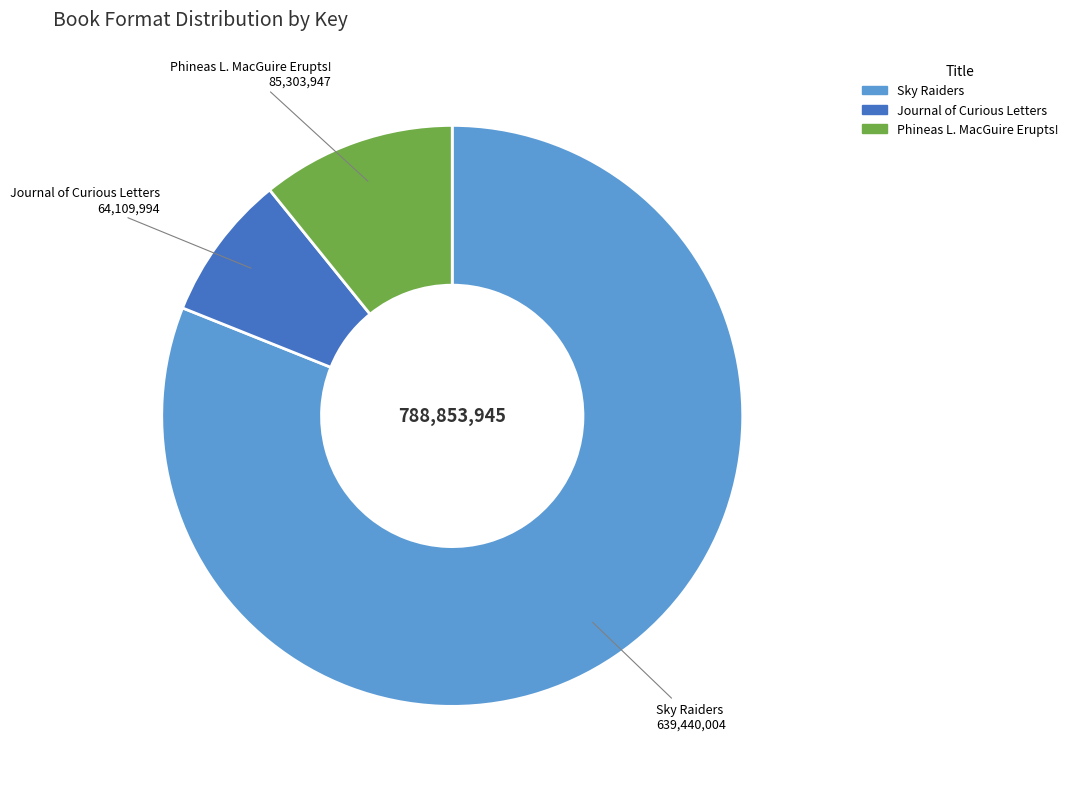

Does any single category account for the majority?

Yes